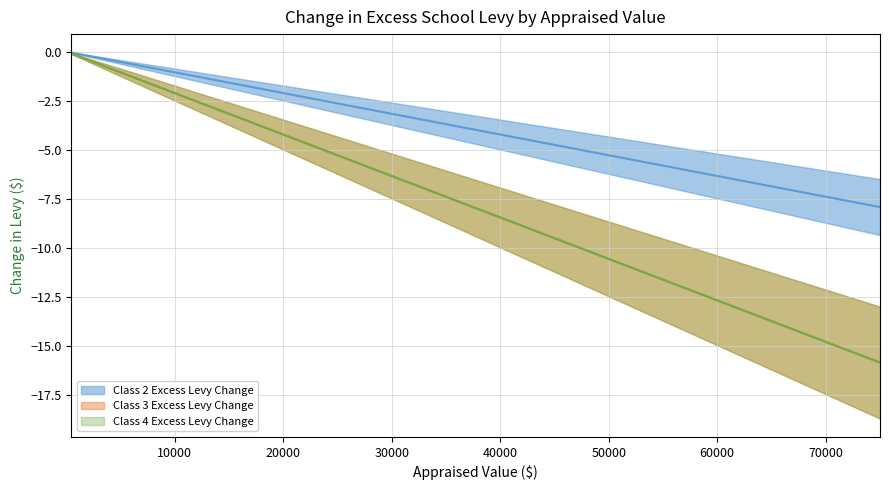

True or false: Class 3 Excess Levy Change has more than 0 interior local peaks.

False